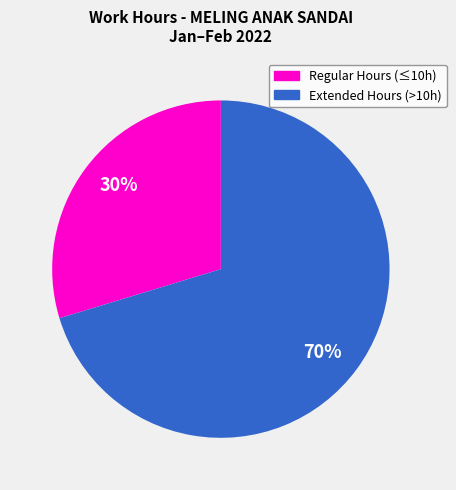

Is there any slice that represents more than half of the pie?

Yes